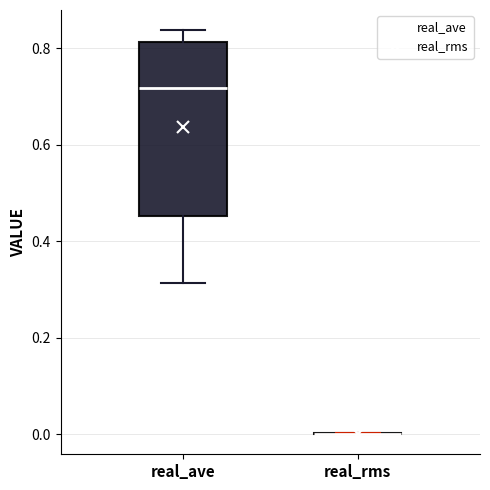

Comparing the boxes themselves (not the whiskers), which one is the tallest?

real_ave